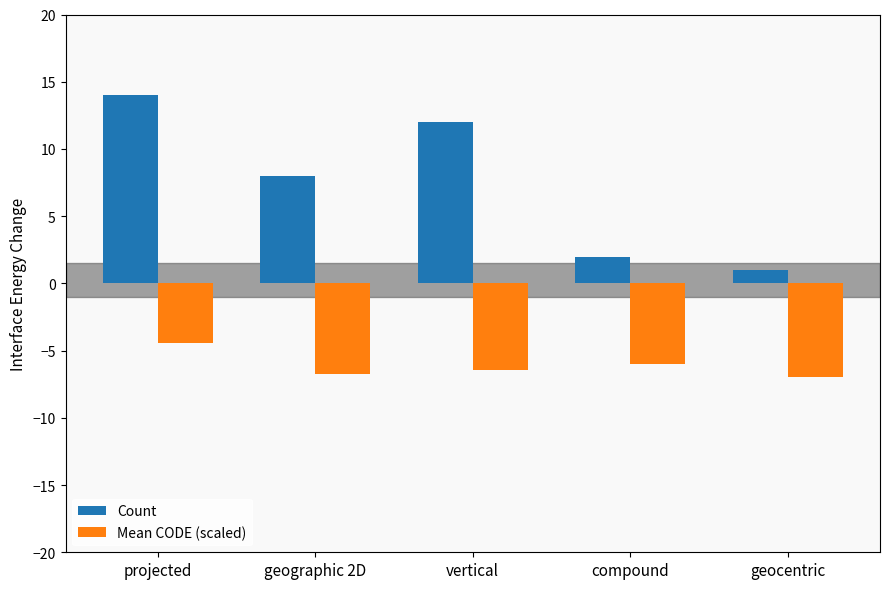

What is the label of the 3rd bar from the right?

vertical